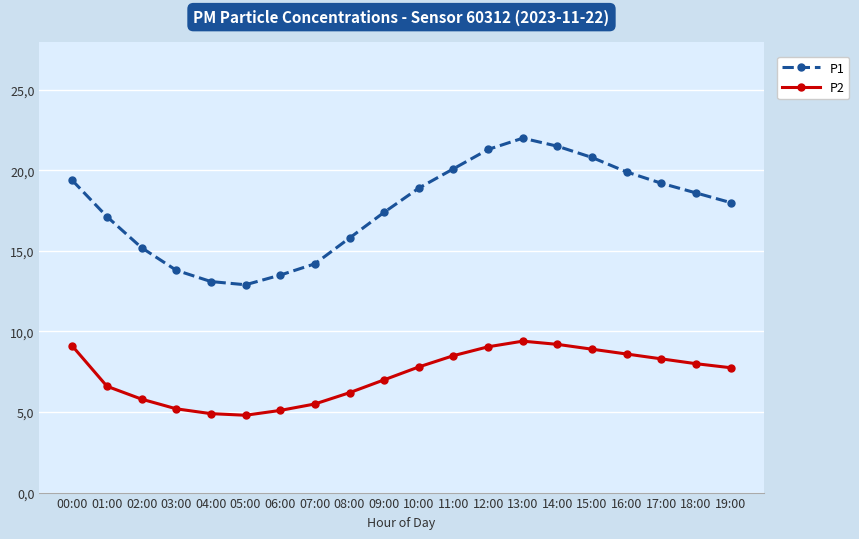

What is the sum of all P2 values?

145.7